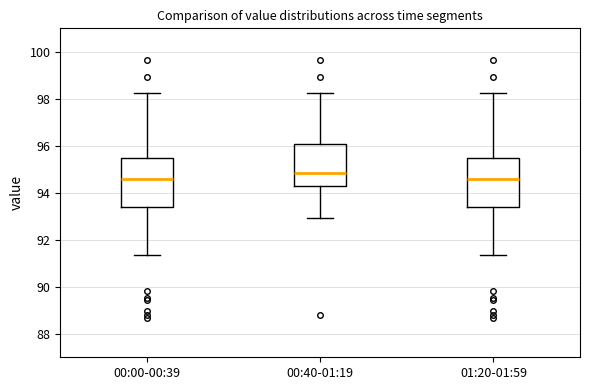

Reading left to right, transcribe this box plot: for each box, give where its median line is, the range the box spans, and where its two whiskers end, as read against the y-axis. The values are not printed on the chart, so give them approximately, as read against the axis.

00:00-00:39: median 94.6, box 93.4 to 95.4, whiskers 91.4 to 98.2
00:40-01:19: median 94.8, box 94.2 to 96.0, whiskers 93.0 to 98.2
01:20-01:59: median 94.6, box 93.4 to 95.4, whiskers 91.4 to 98.2